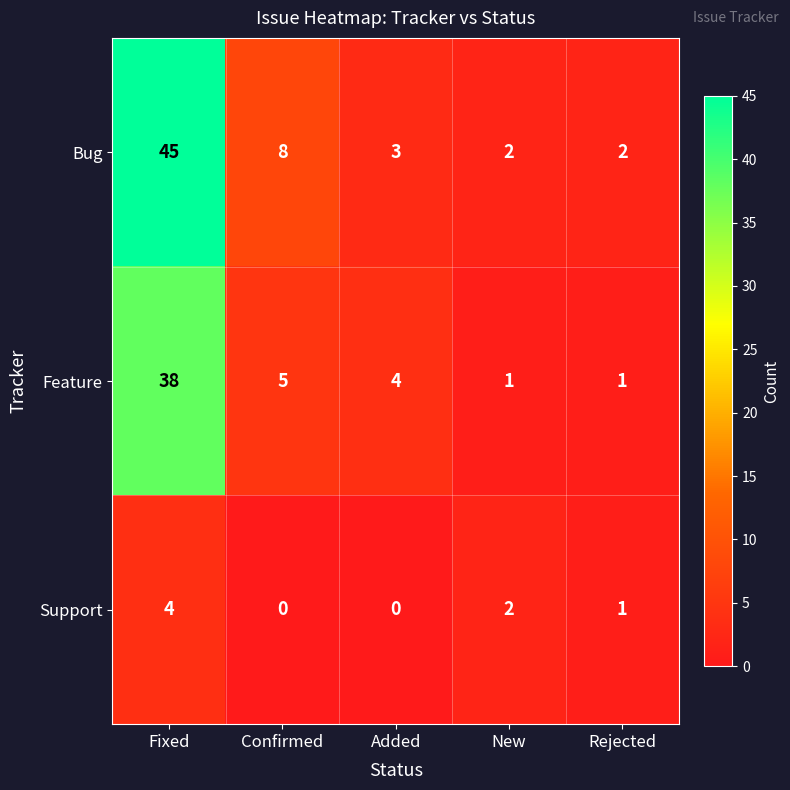

The value of Bug at Confirmed is 8. True or false?

True